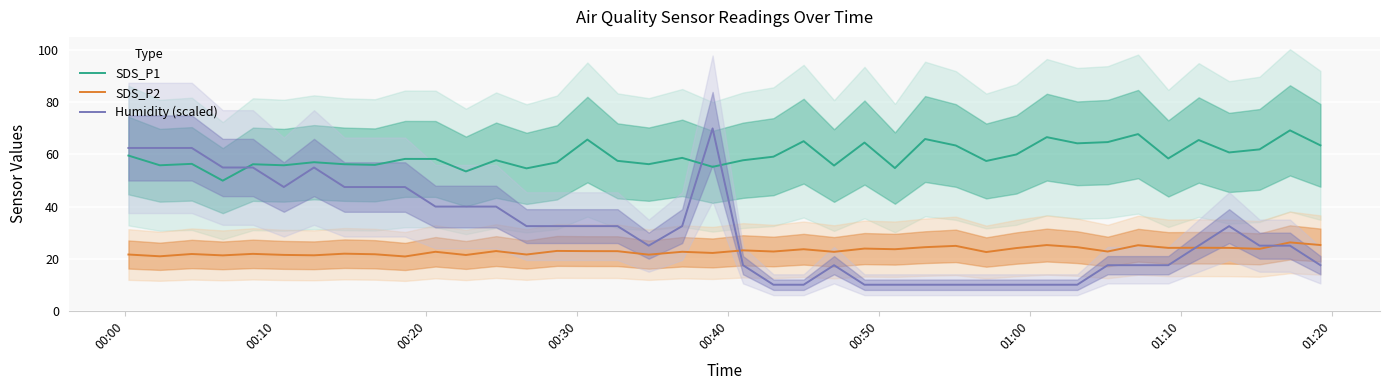

How many series are shown in this chart?

3